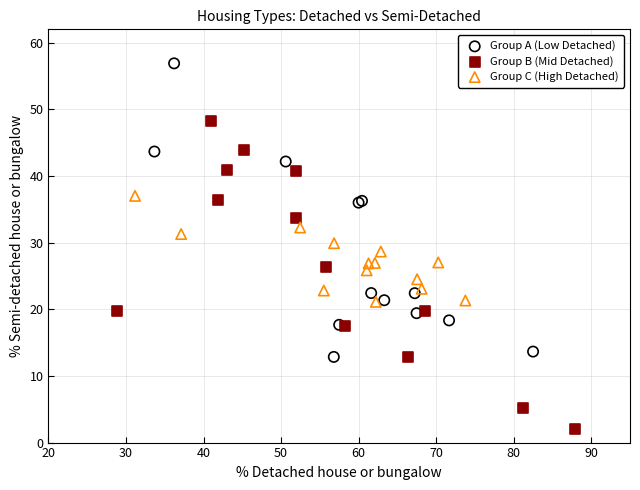

Which series has the largest Y range (max minus min)?

Group B (Mid Detached)